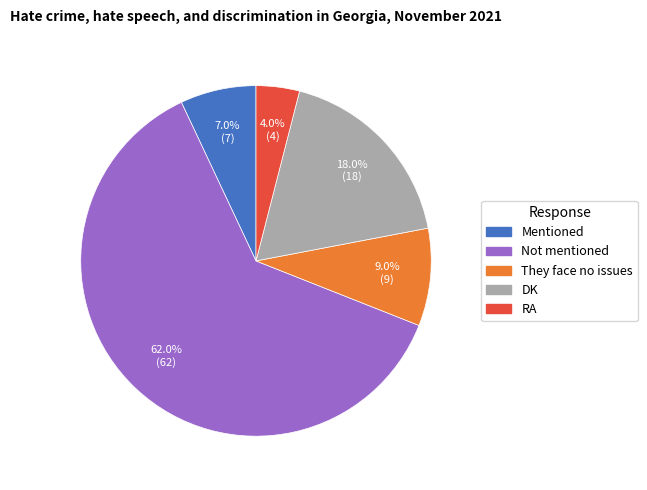

What percentage is the Not mentioned slice, to the nearest percent?

62%